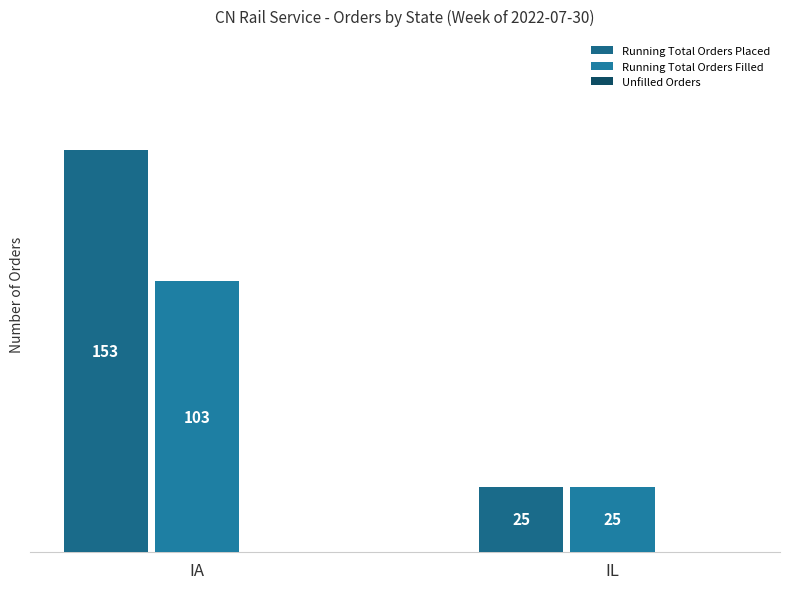

At how many categories does at least one series exceed 63?

1